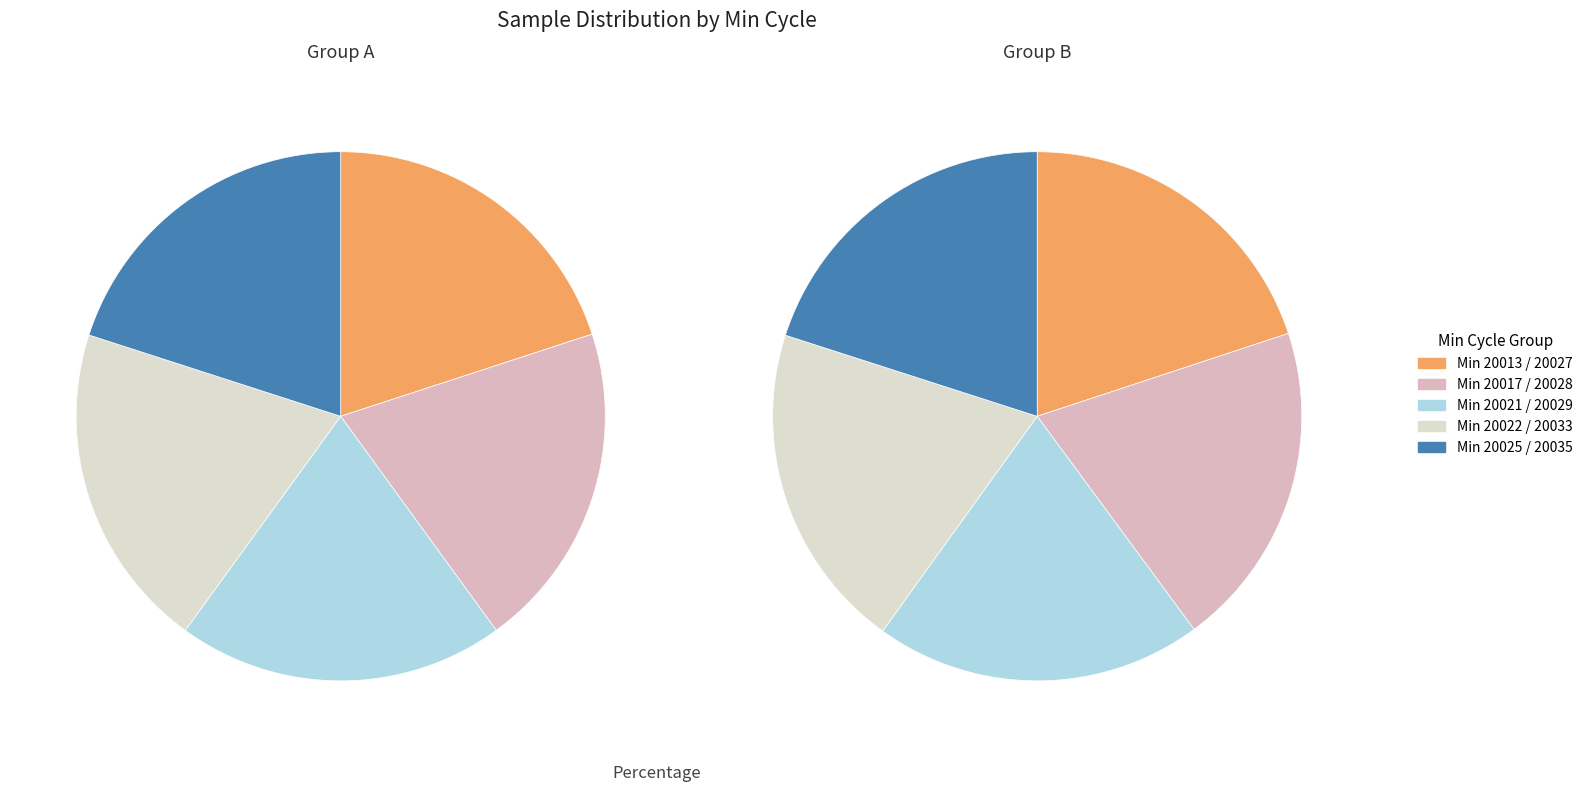

Which slice is the largest?

Min_cycle_20025